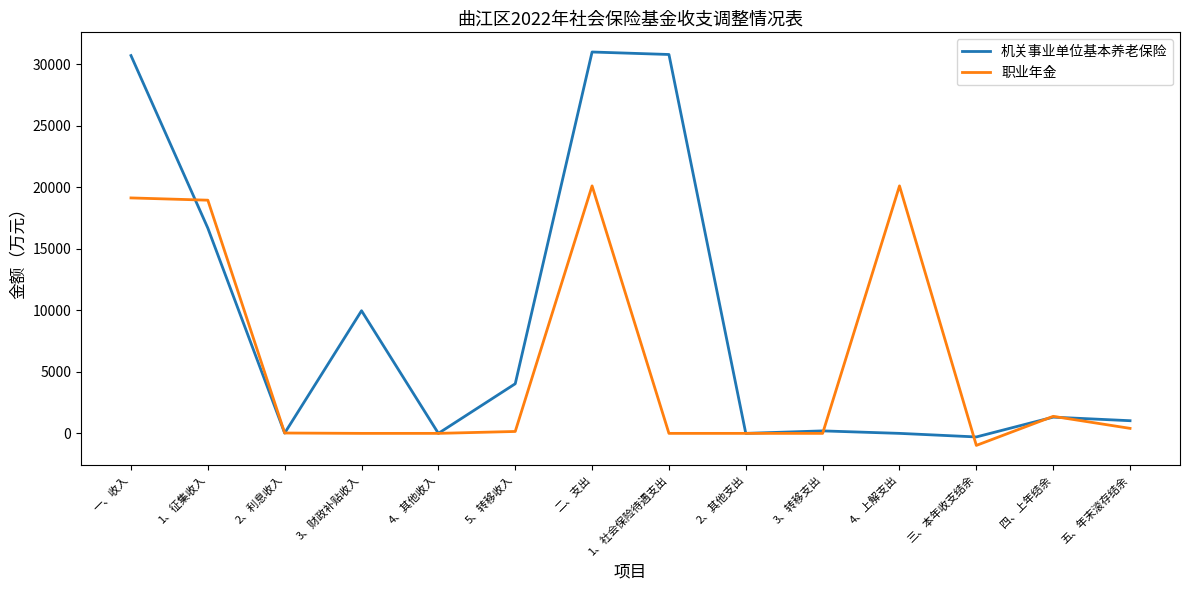

What is the greatest value displayed?

30987